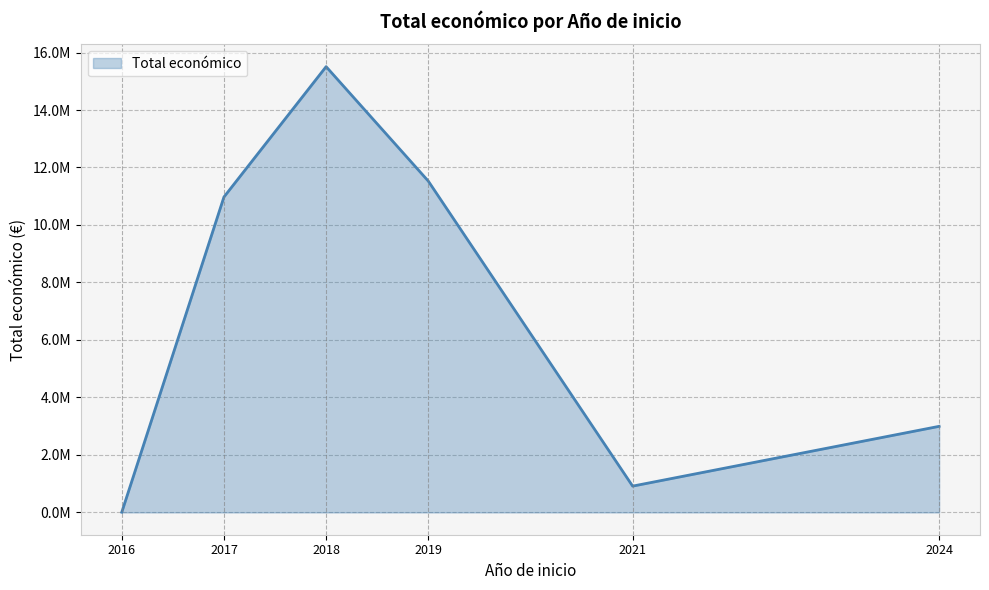

List the labels in order of value, smallest first.

2016, 2021, 2024, 2017, 2019, 2018